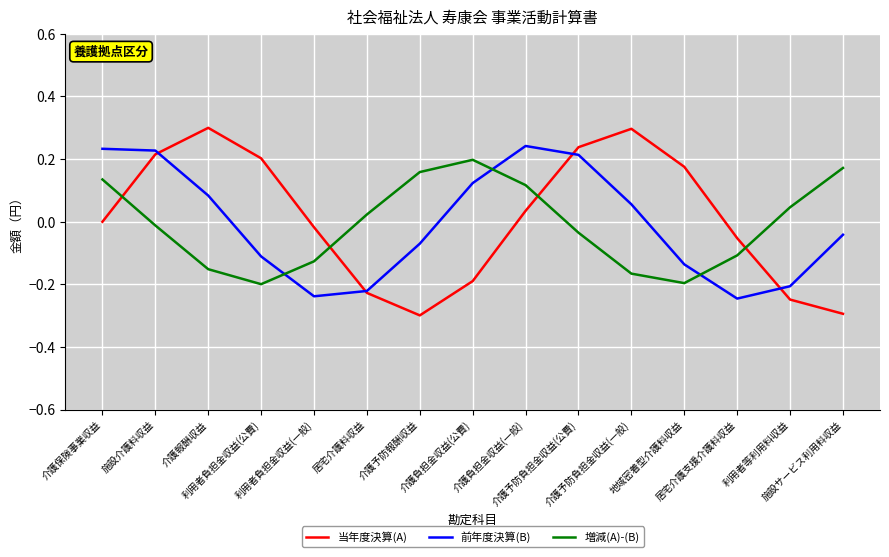

After their last crossing, which series has the higher values: 前年度決算(B) or 当年度決算(A)?

前年度決算(B)